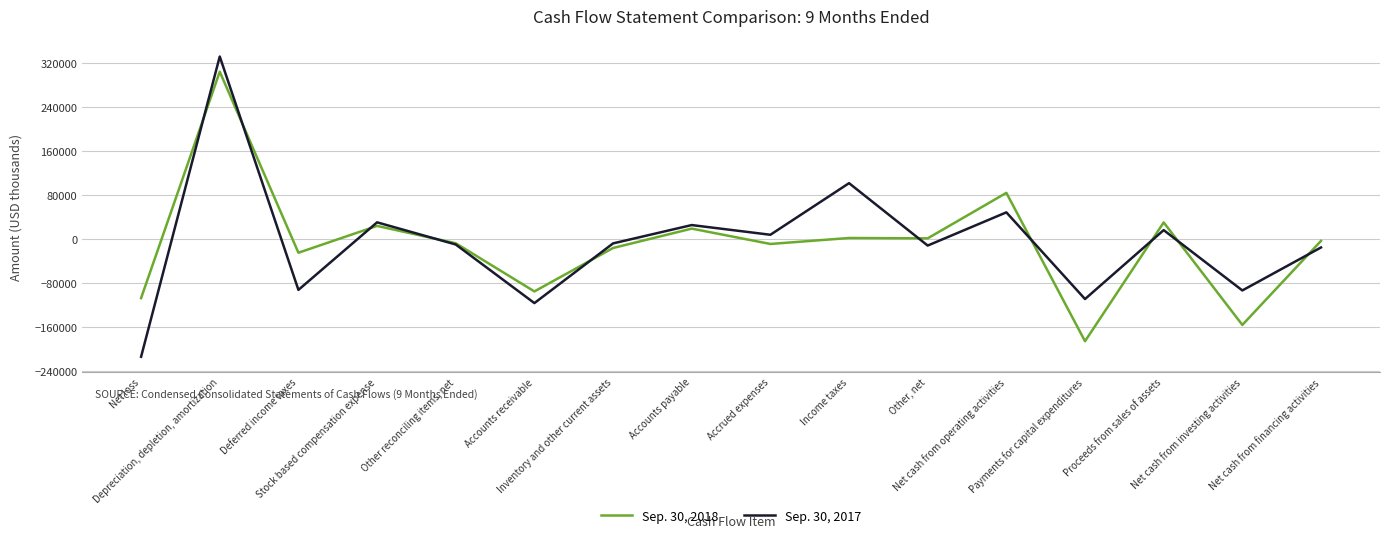

How many negative values does the Sep. 30, 2017 series have?

9